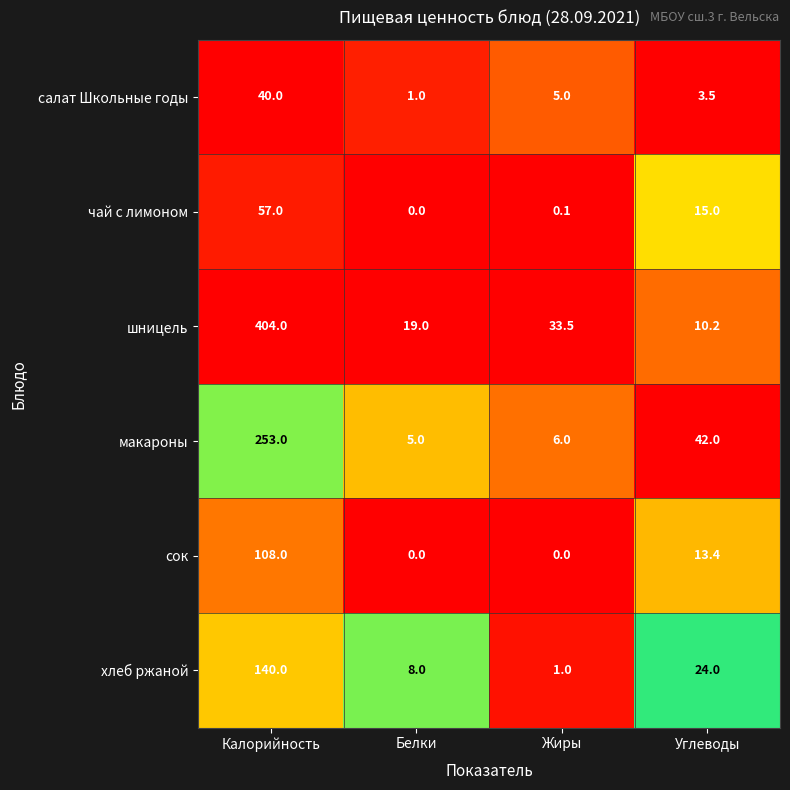

List the labels in order of макароны value, largest first.

Калорийность, Углеводы, Жиры, Белки